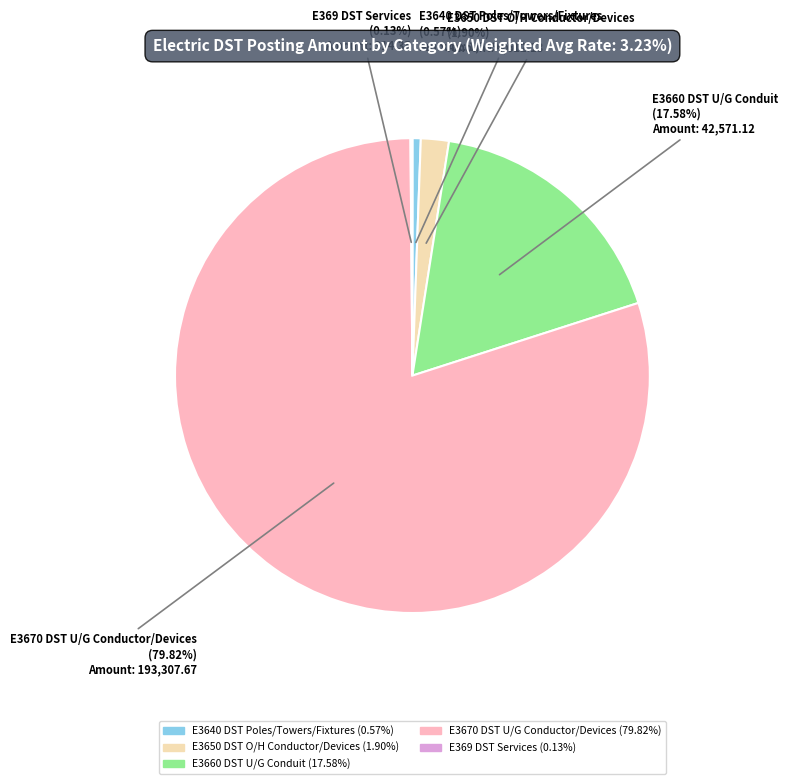

To the nearest percent, what percentage of the pie is E3660 DST U/G Conduit?

18%